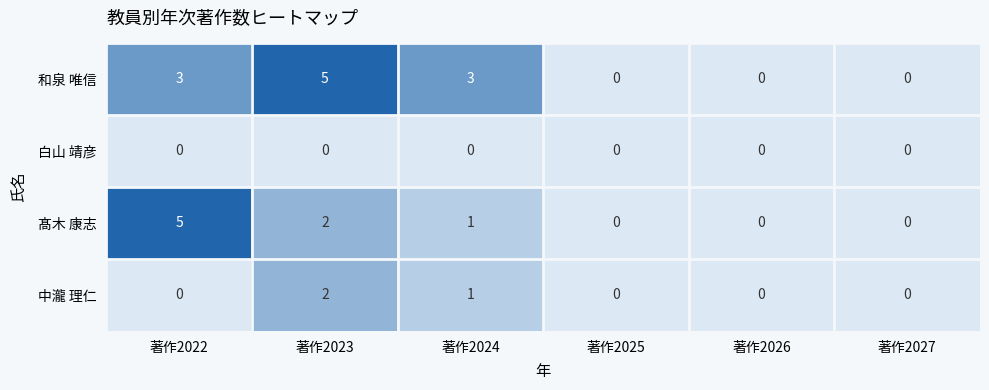

Between 著作2024 and 著作2026, which series saw the biggest shift?

和泉 唯信